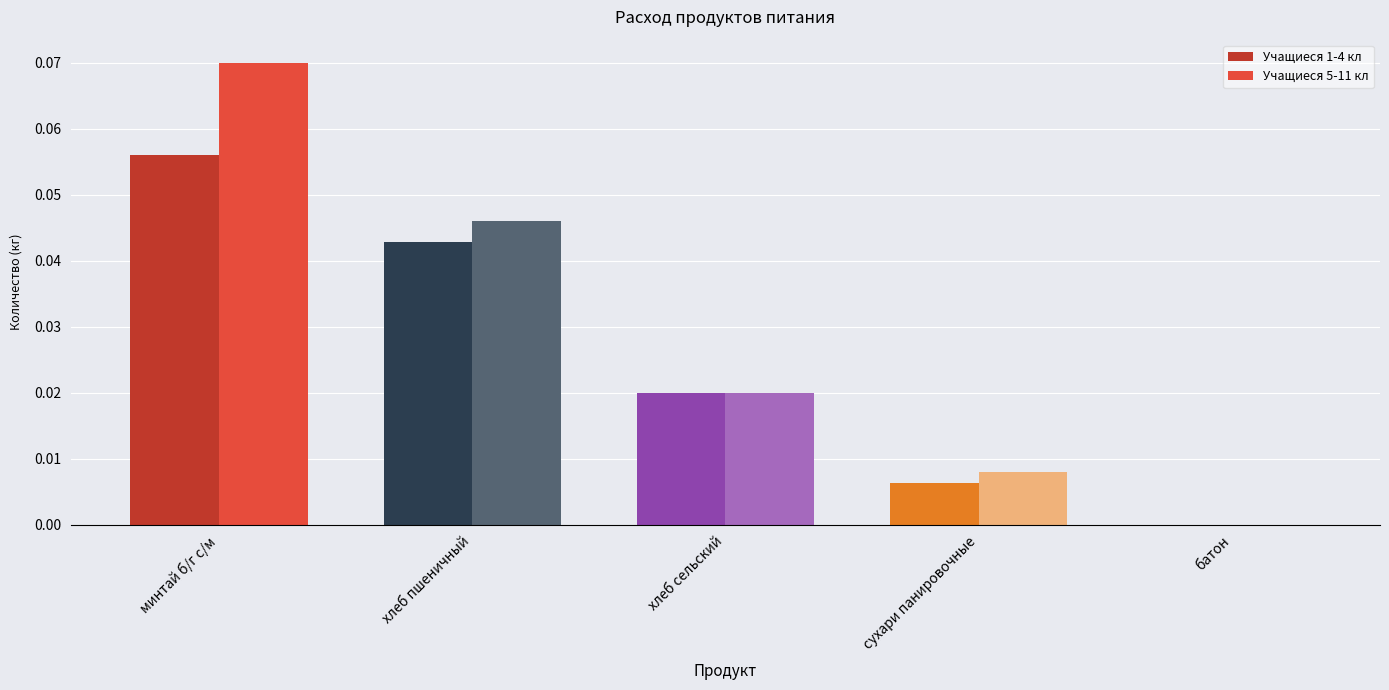

Which series has the largest range (max minus min)?

Учащиеся 5-11 кл